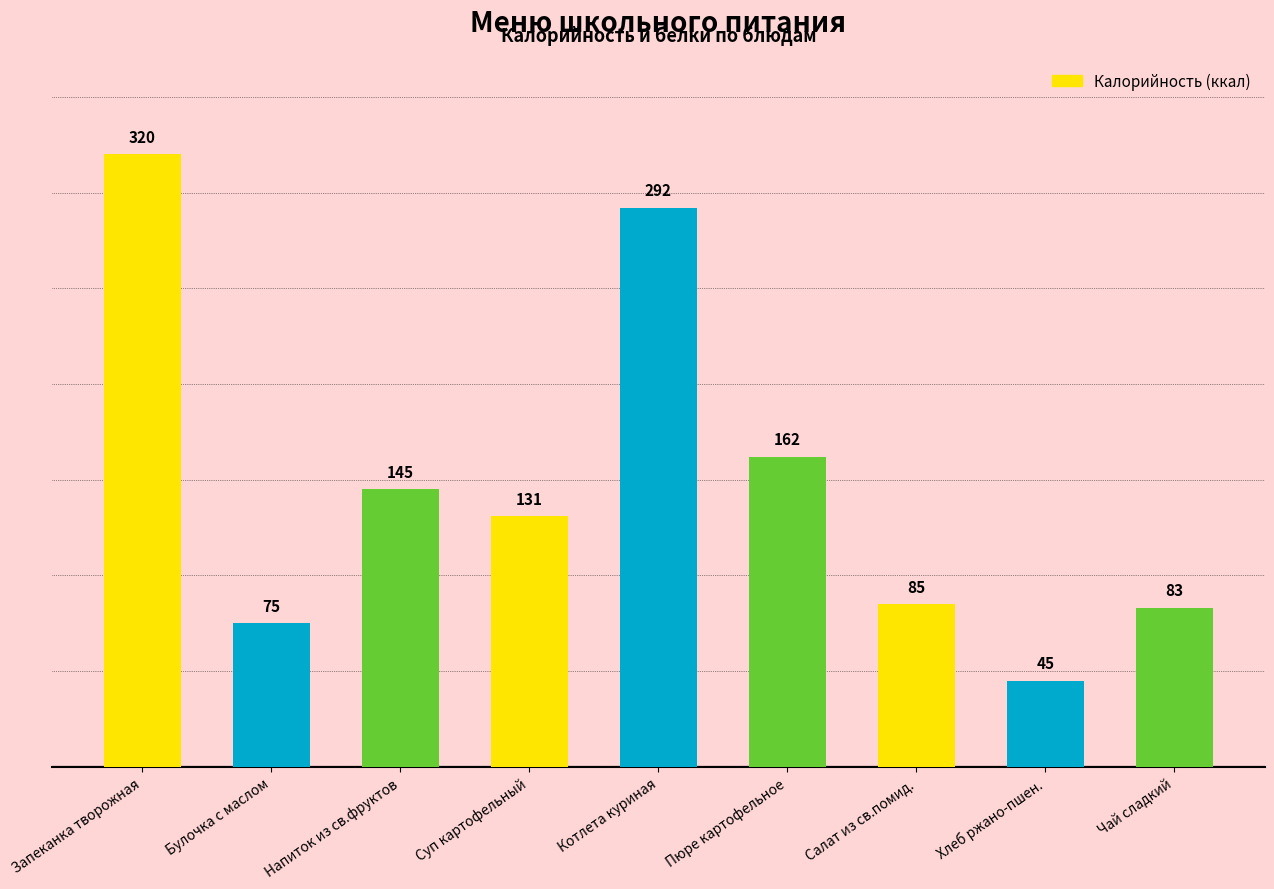

Reading left to right, transcribe all the data shown in this chart.

Запеканка творожная=320	Булочка с маслом=75	Напиток из св.фруктов=145	Суп картофельный=131	Котлета куриная=292	Пюре картофельное=162	Салат из св.помид.=85	Хлеб ржано-пшен.=45	Чай сладкий=83